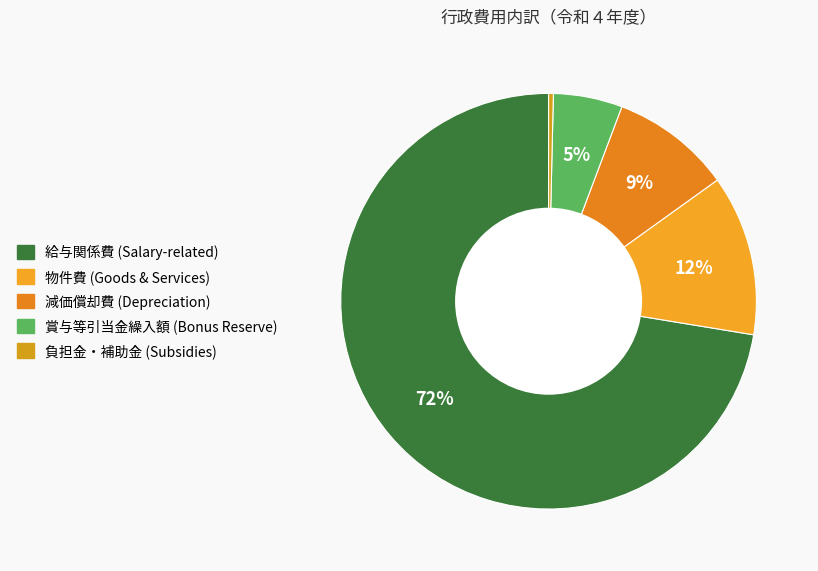

Count the number of slices in the pie.

5